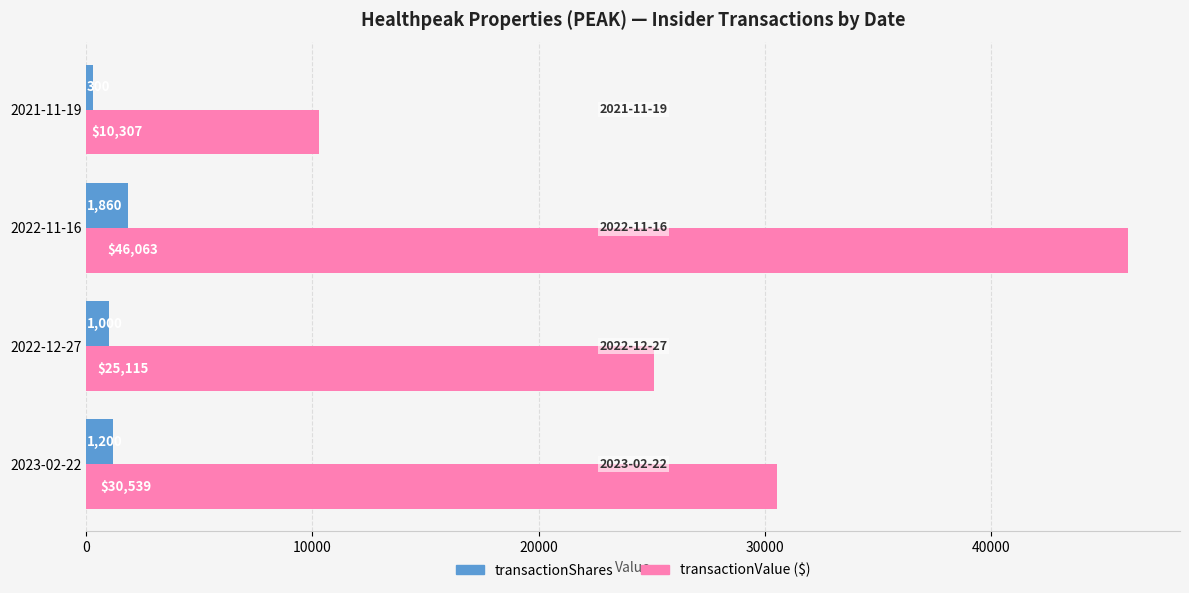

Which category has the highest value across all series?

2022-11-16